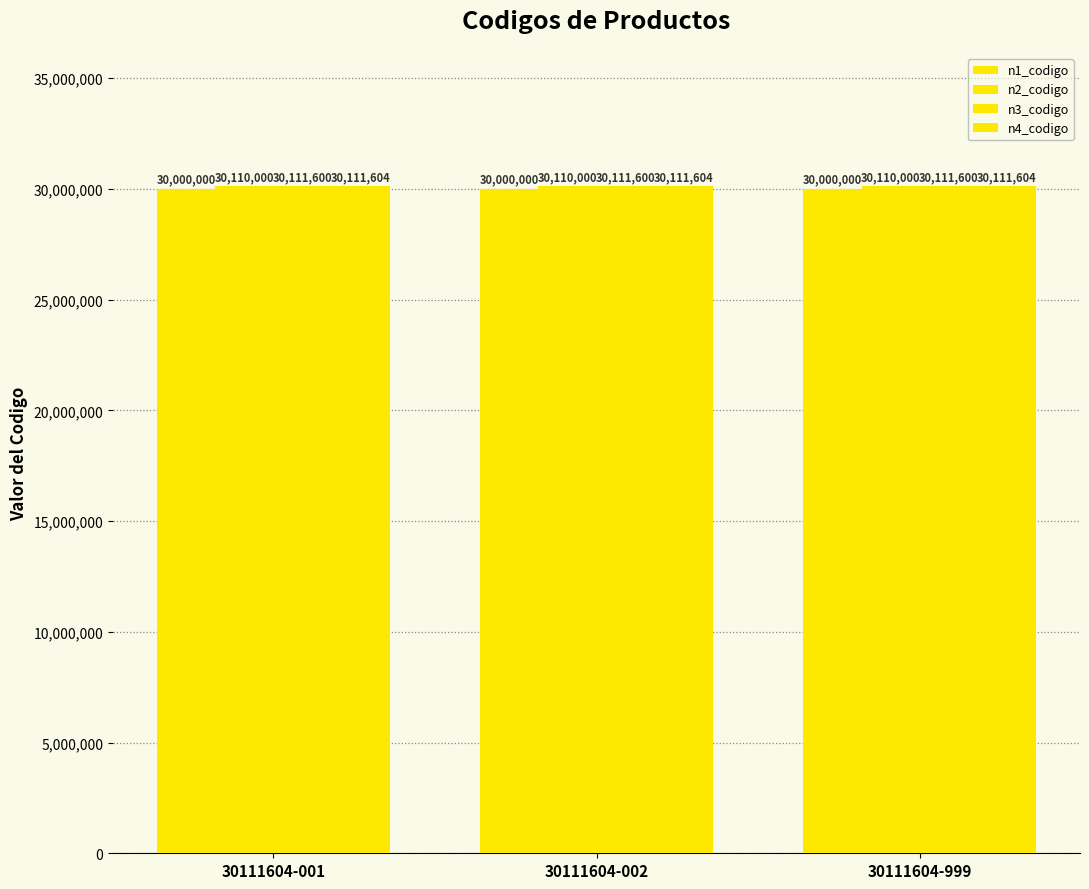

List the series in order of their peak value, highest first.

n4_codigo, n3_codigo, n2_codigo, n1_codigo